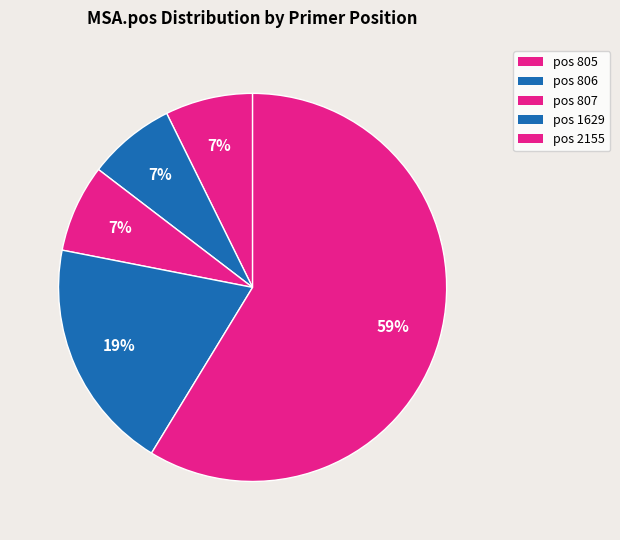

How many segments does this pie chart have?

5